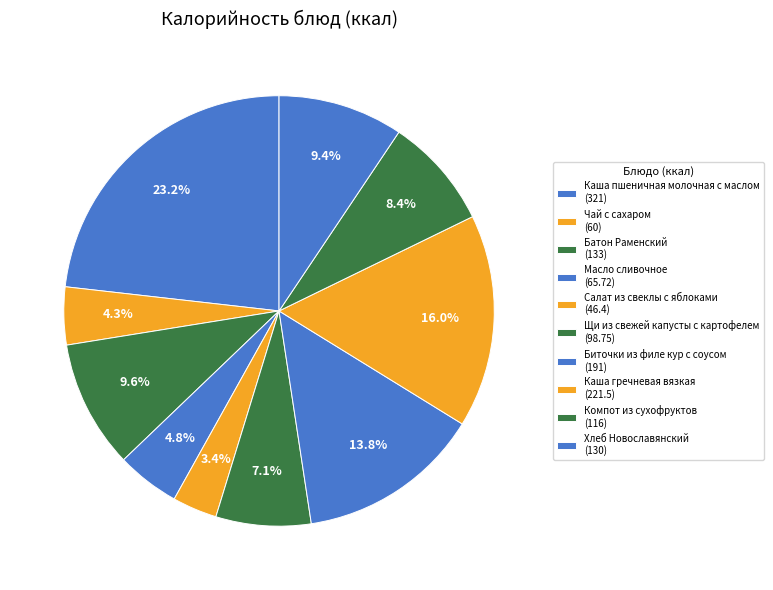

Which slice is the largest?

Каша пшеничная молочная с маслом